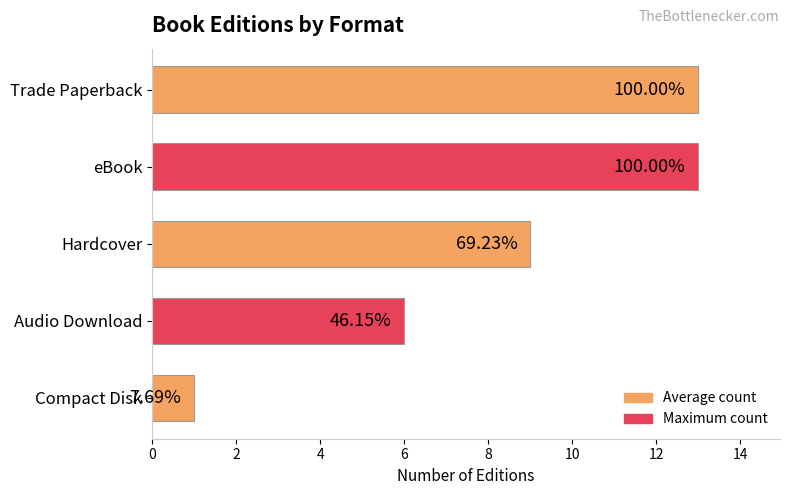

What is the sum of all values?

42